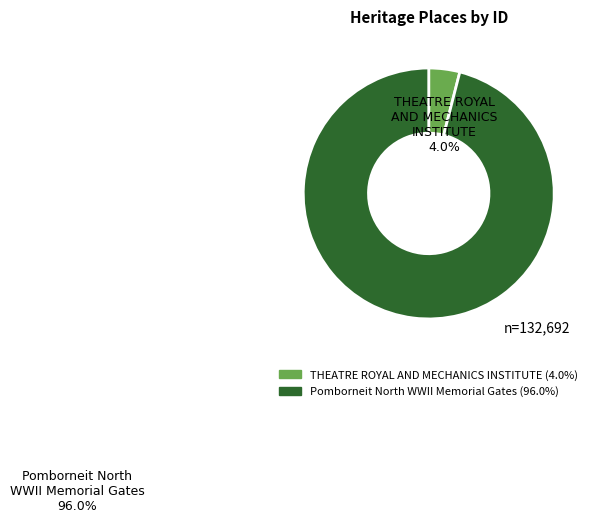

The THEATRE ROYAL AND MECHANICS INSTITUTE slice represents 4% of the pie. True or false?

True